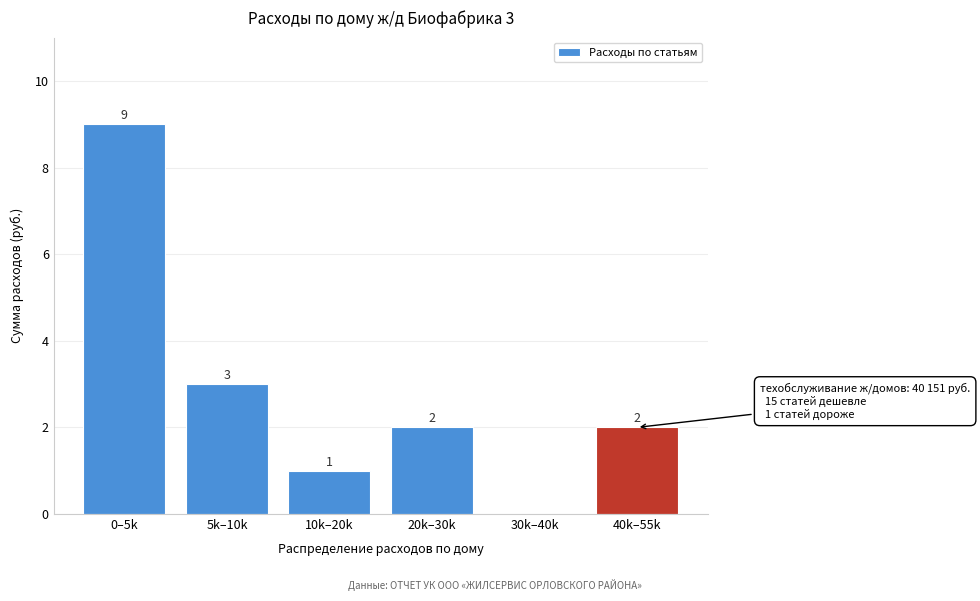

Reading left to right, list all the values displayed in this chart.

0–5k=9	5k–10k=3	10k–20k=1	20k–30k=2	30k–40k=0	40k–55k=2